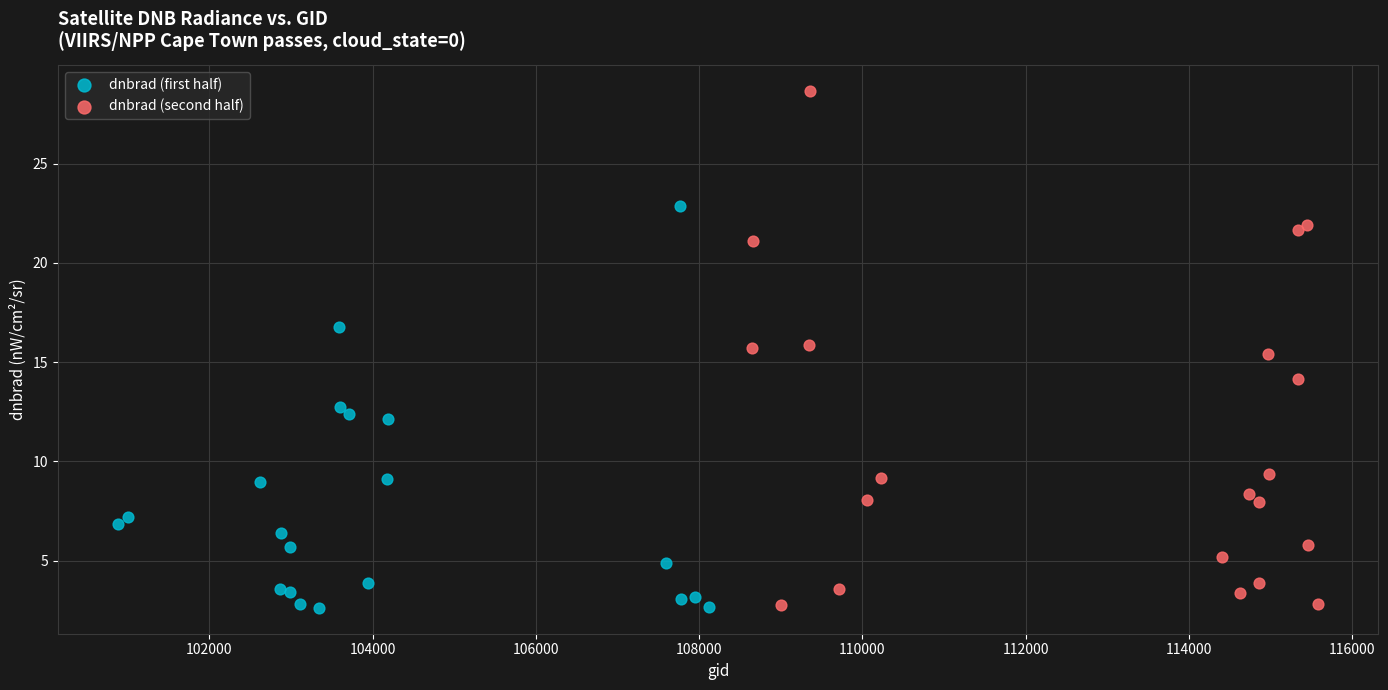

Which series has the widest spread of Y values?

dnbrad (second half)